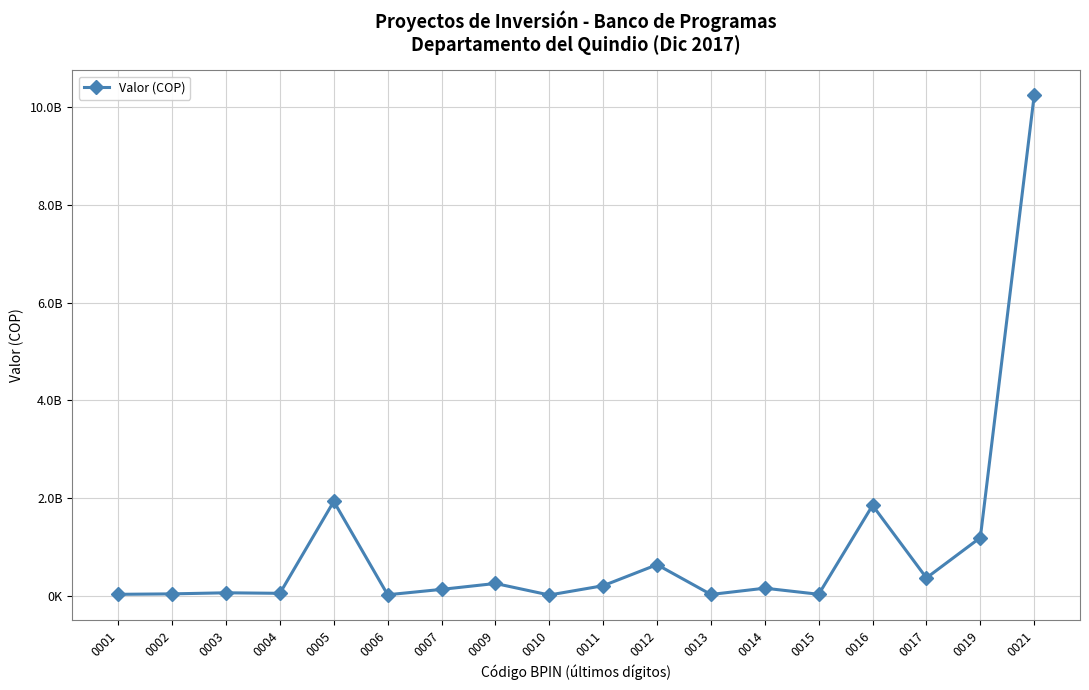

Reading right to left, extract all data points from this chart.

0021=10236482113.2	0019=1197038282.1	0017=374188531.0	0016=1856545836.0	0015=40000000.0	0014=164300000.0	0013=36000000.0	0012=645000000.0	0011=215000000.0	0010=25000000.0	0009=260700000.0	0007=140000000.0	0006=30000000.0	0005=1937642632.7	0004=59525000.3	0003=70162426.6	0002=48317341.2	0001=39000000.0